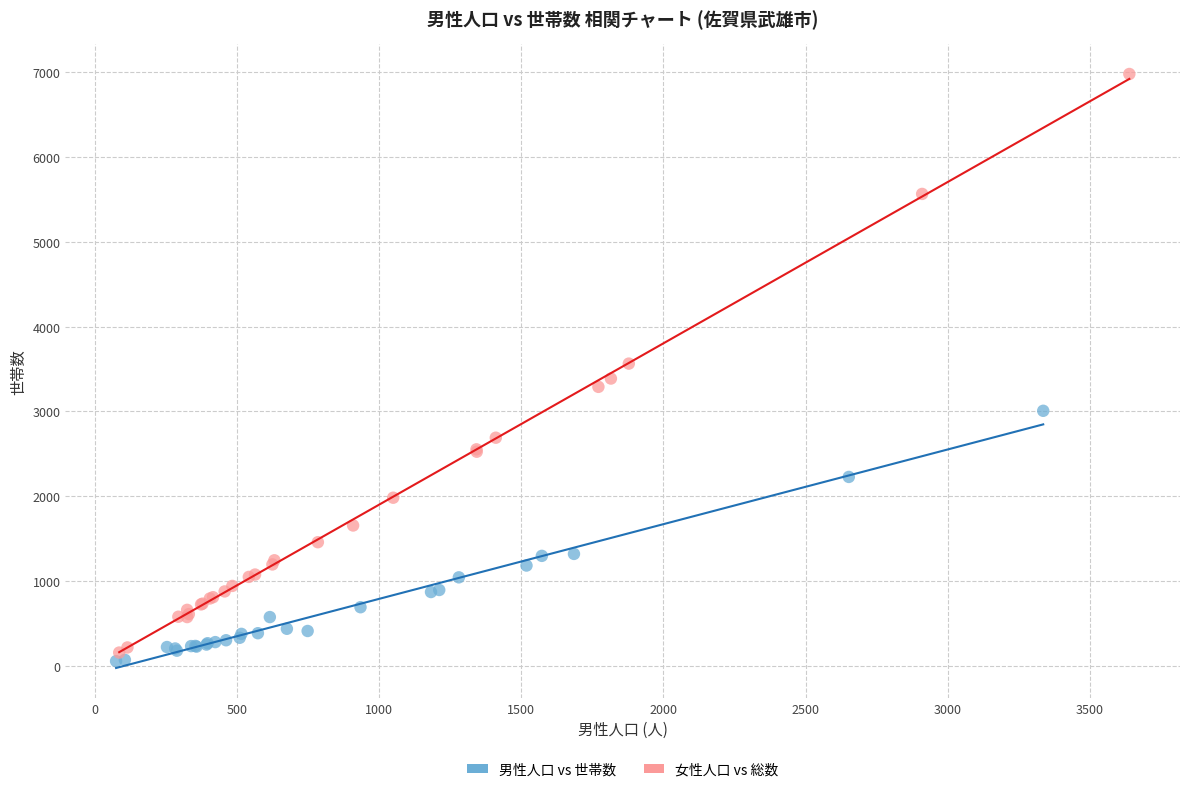

Which series reaches the minimum Y coordinate?

男性人口 vs 世帯数